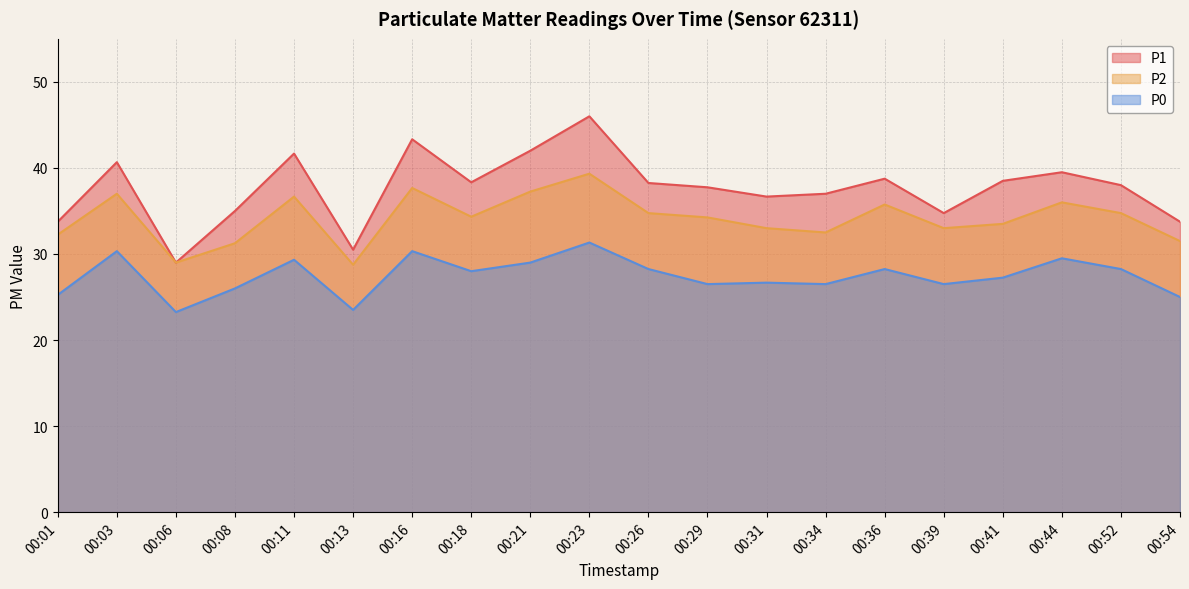

At which category does P2 reach its first local valley?

00:06